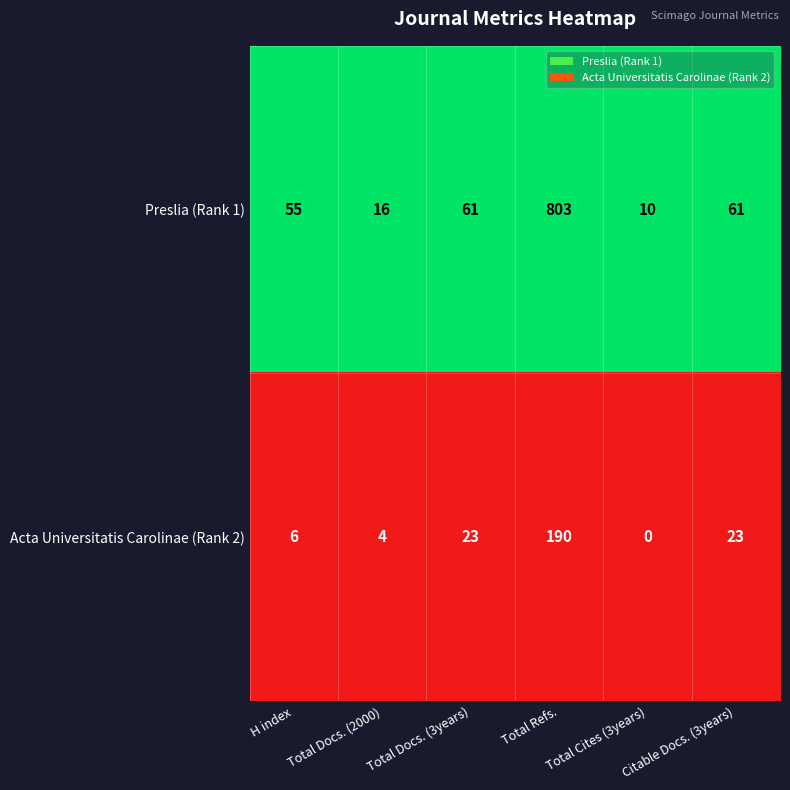

What is the sum of the Acta Universitatis Carolinae (Rank 2) values at Total Cites (3years) and Total Docs. (2000)?

4